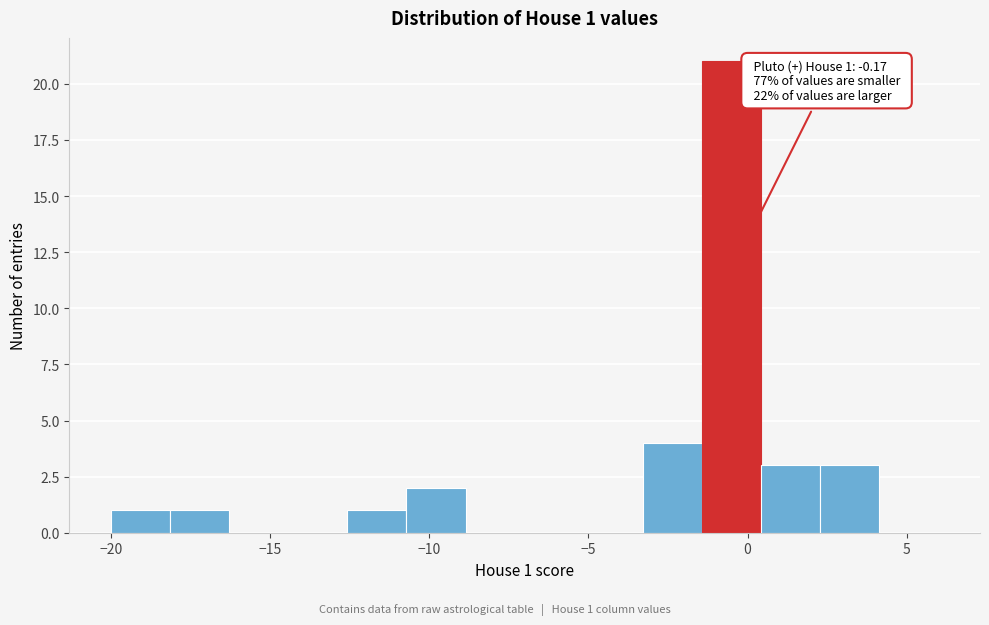

Around what value on the x-axis is the tallest bar? Give the approximate position of its centre, as read against the axis.

-0.5